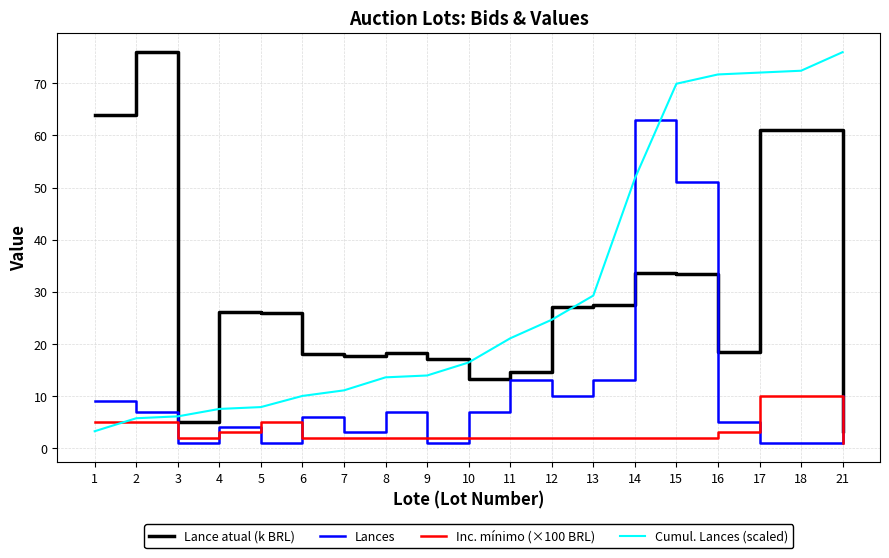

What is the total value across all series at 6?

36.0